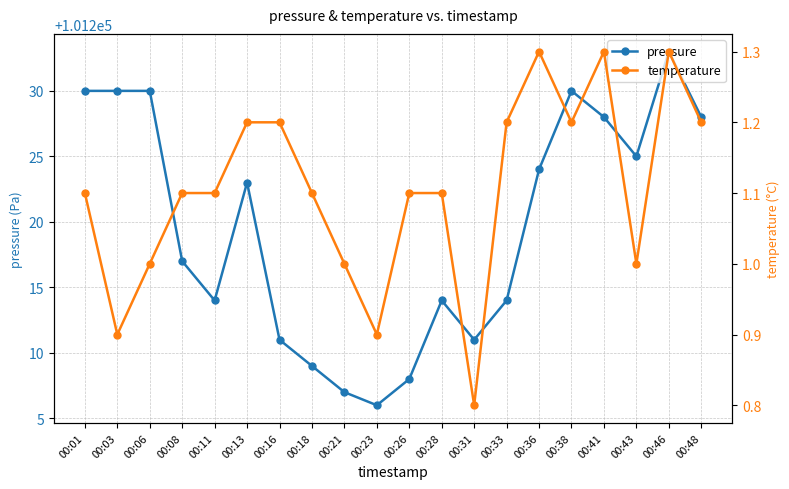

Reading left to right, extract all data points from this chart.

pressure: 00:01=101230.0	00:03=101230.0	00:06=101230.0	00:08=101217.0	00:11=101214.0	00:13=101223.0	00:16=101211.0	00:18=101209.0	00:21=101207.0	00:23=101206.0	00:26=101208.0	00:28=101214.0	00:31=101211.0	00:33=101214.0	00:36=101224.0	00:38=101230.0	00:41=101228.0	00:43=101225.0	00:46=101233.0	00:48=101228.0
temperature: 00:01=1.1	00:03=0.9	00:06=1.0	00:08=1.1	00:11=1.1	00:13=1.2	00:16=1.2	00:18=1.1	00:21=1.0	00:23=0.9	00:26=1.1	00:28=1.1	00:31=0.8	00:33=1.2	00:36=1.3	00:38=1.2	00:41=1.3	00:43=1.0	00:46=1.3	00:48=1.2